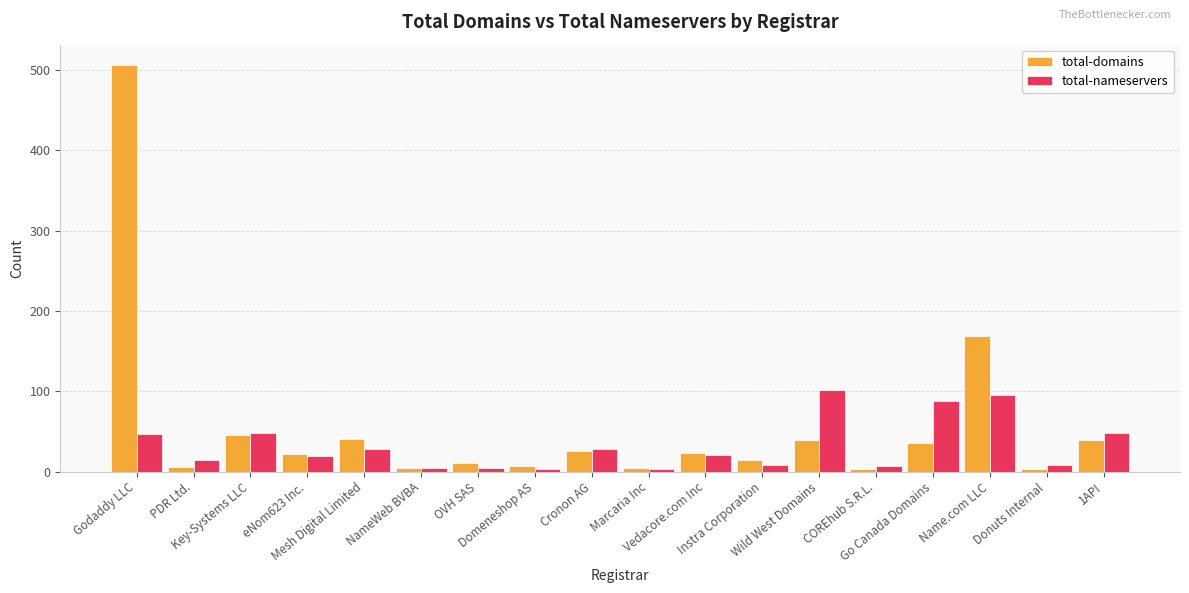

What is the minimum value shown in the chart?

3